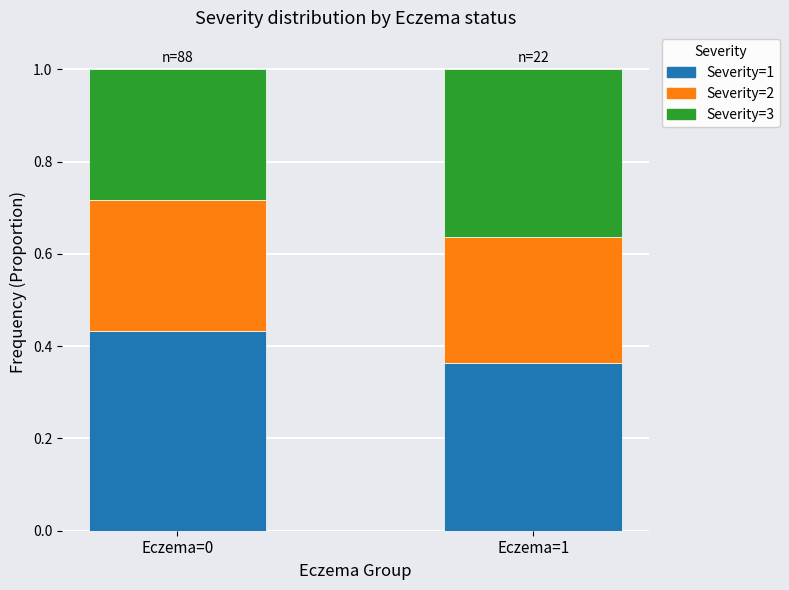

The value of Severity=1 at Eczema=0 is 0.7. True or false?

False